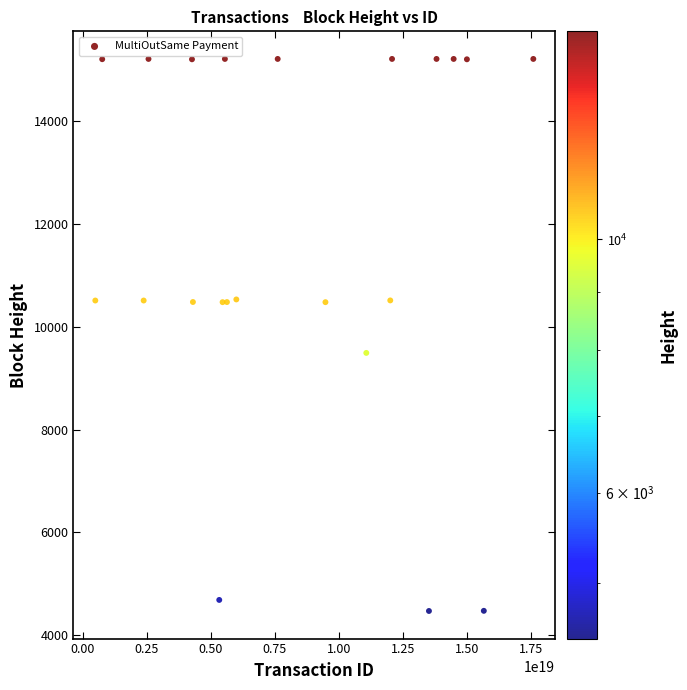

What Y value in the scatter plot is closest to 9842?

9493